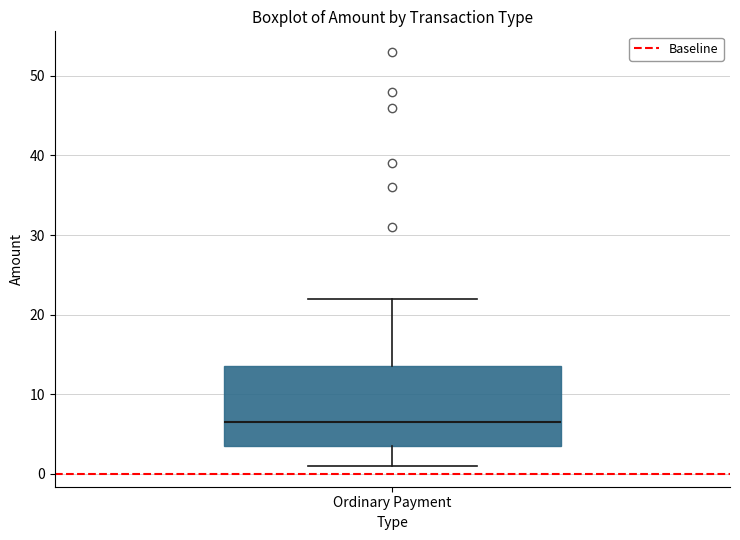

Transcribe this box plot: give where the median line is, the range the box spans, and where the two whiskers end, as read against the y-axis. The values are not printed on the chart, so give them approximately, as read against the axis.

median 7, box 4 to 14, whiskers 1 to 22